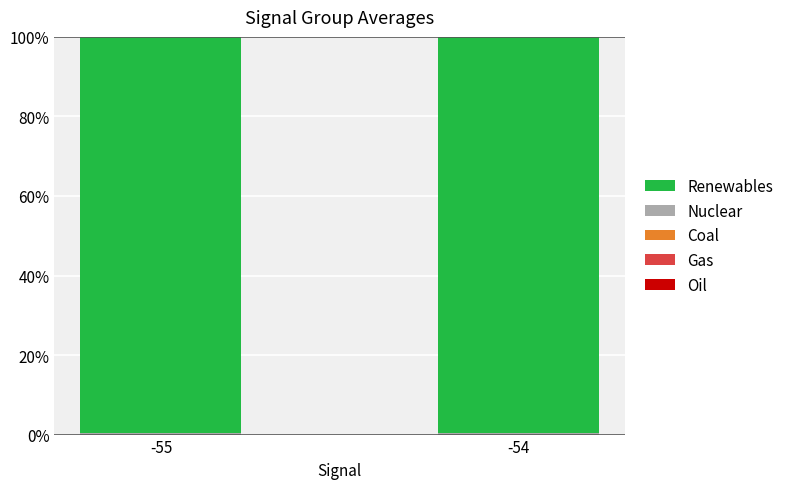

Count the number of data series in this chart.

5